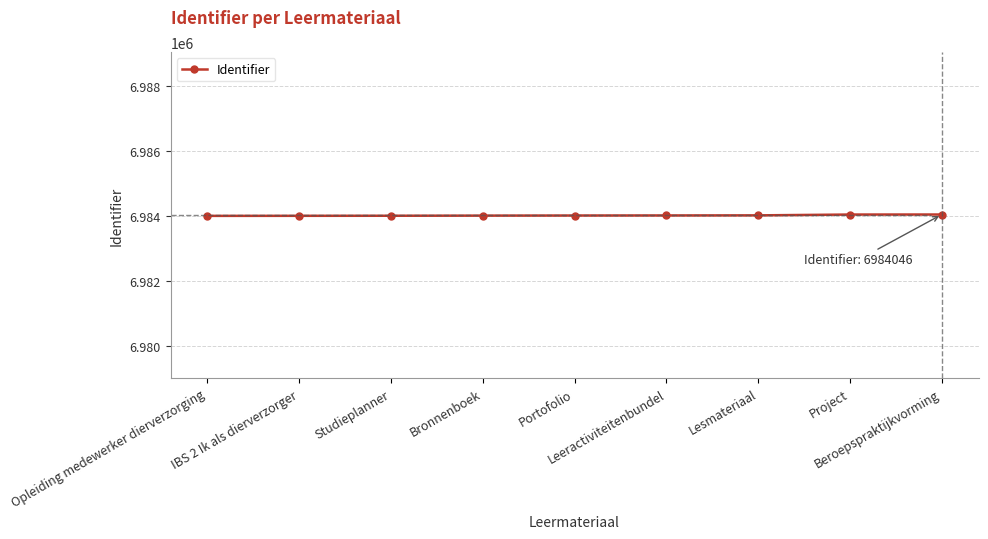

What is the sum of all values?

62856173